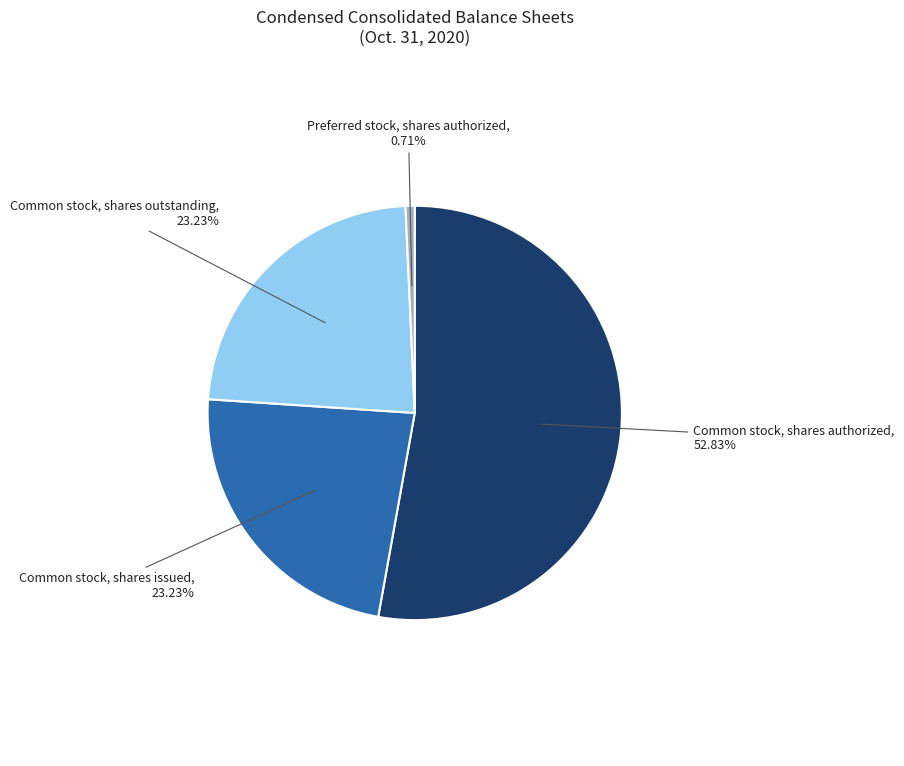

To the nearest percent, what is the combined percentage of Common stock, shares authorized and Common stock, shares outstanding?

76%